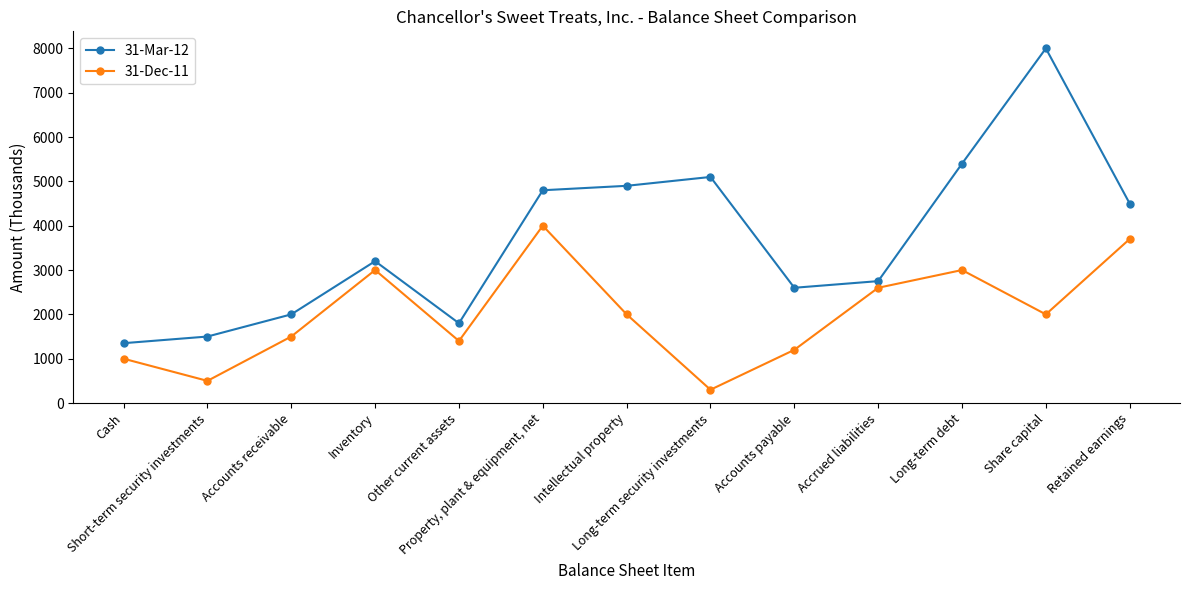

Read the 31-Mar-12 value at Retained earnings.

4500